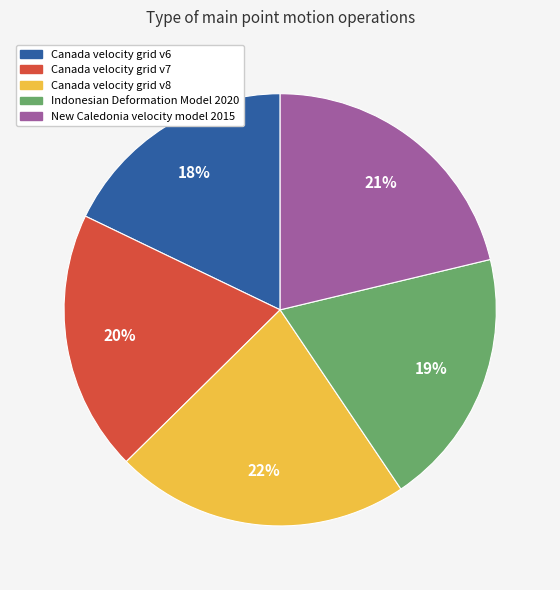

To the nearest percent, what percentage of the pie is Canada velocity grid v7?

20%